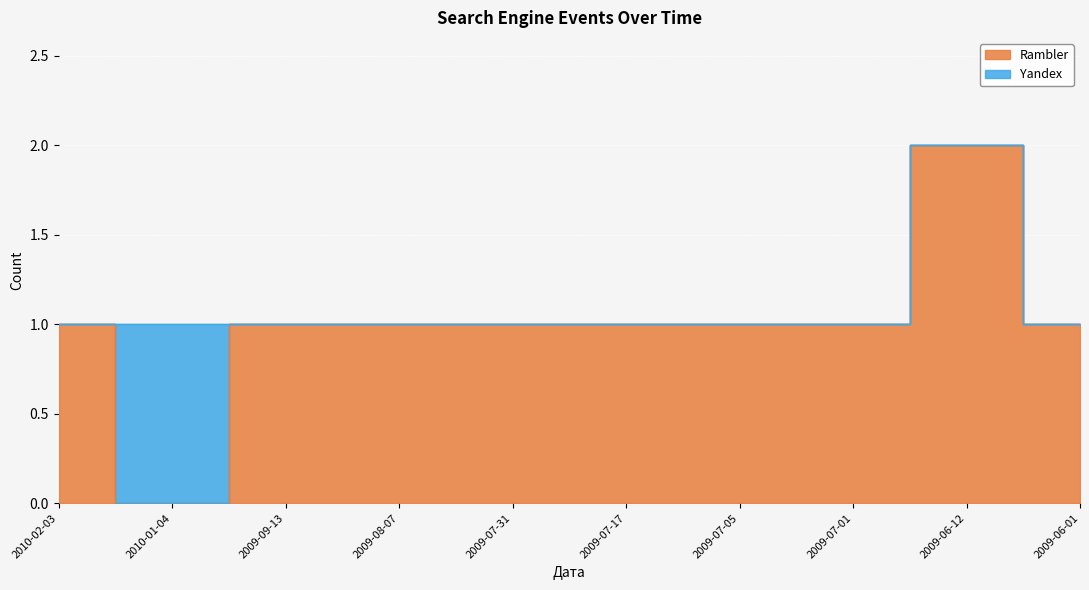

Rank the categories by value from highest to lowest.

2009-06-12, 2010-02-03, 2009-09-13, 2009-08-07, 2009-07-31, 2009-07-17, 2009-07-05, 2009-07-01, 2009-06-01, 2010-01-04